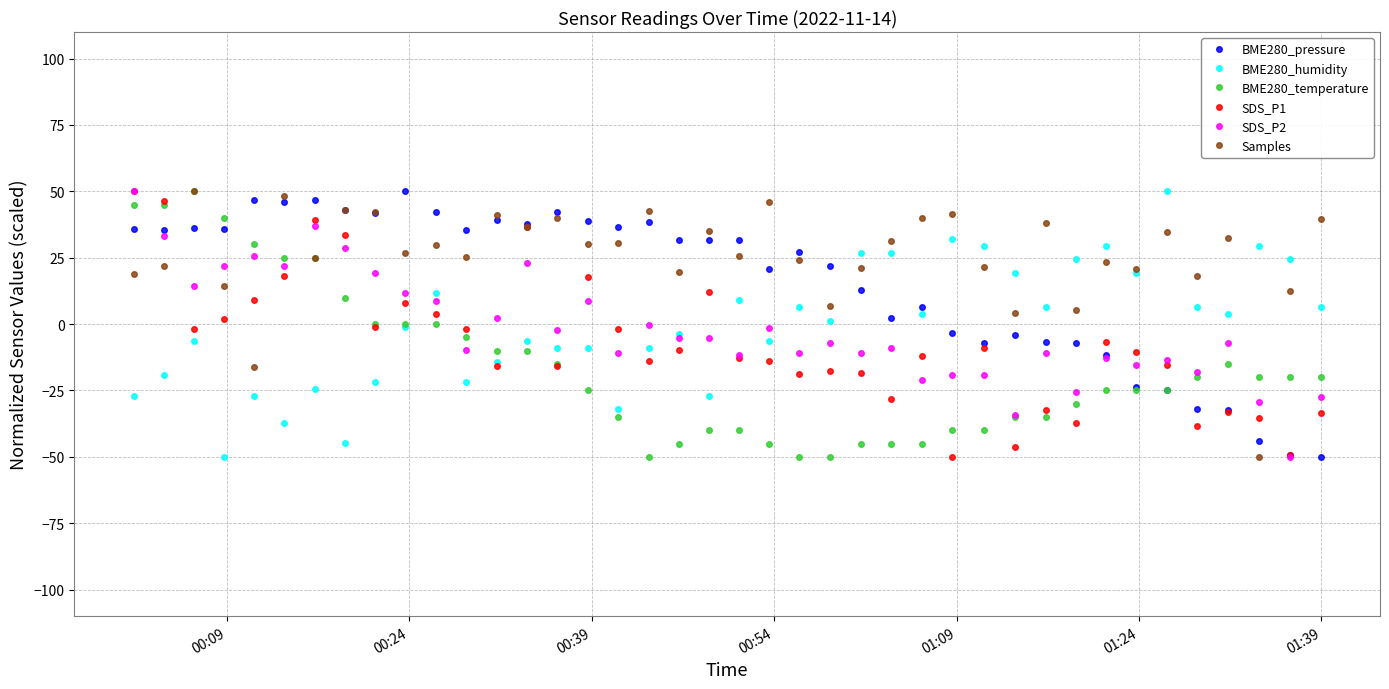

What is the maximum value shown in the chart?

50.0